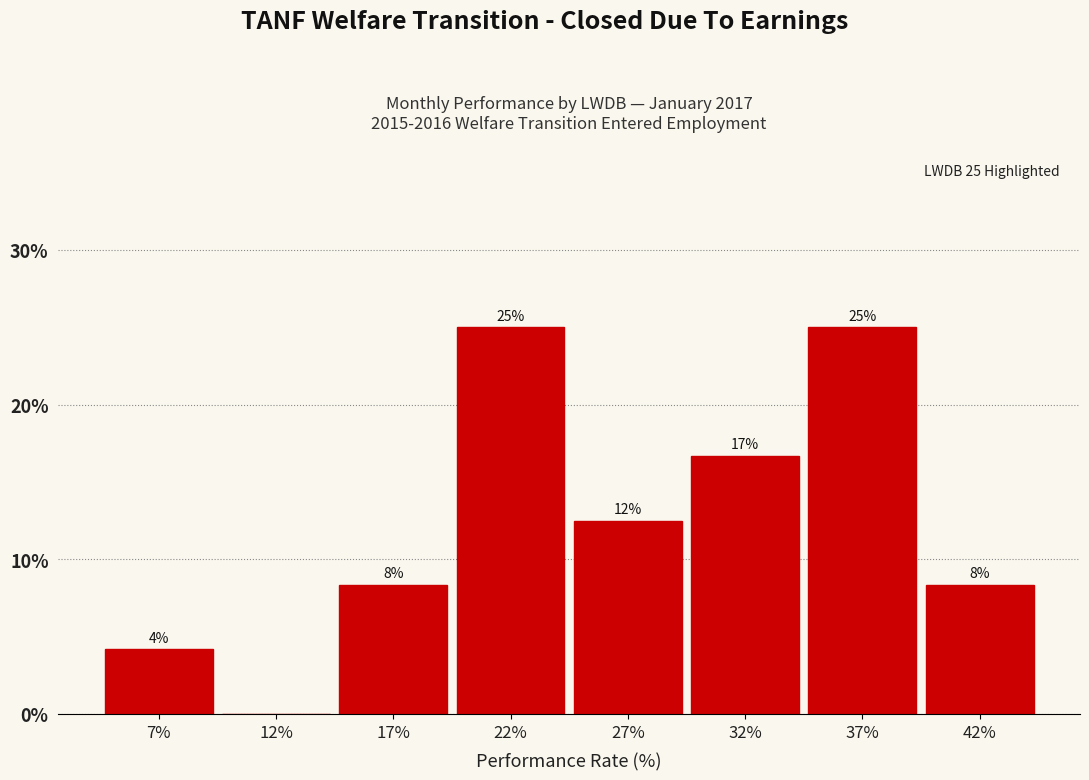

Are the bars horizontal?

No